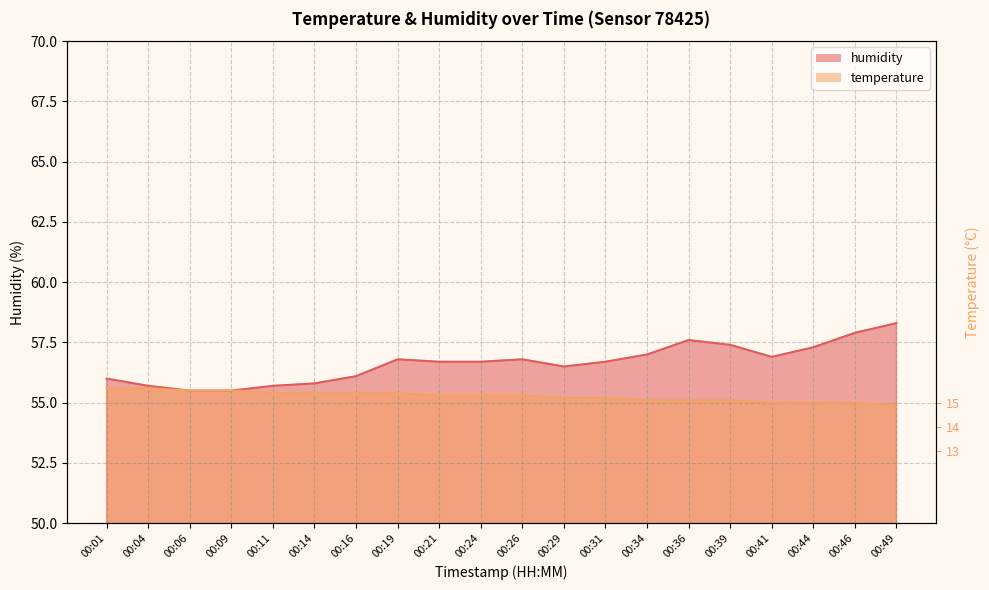

True or false: humidity has a value of 57.4 at 00:39.

True